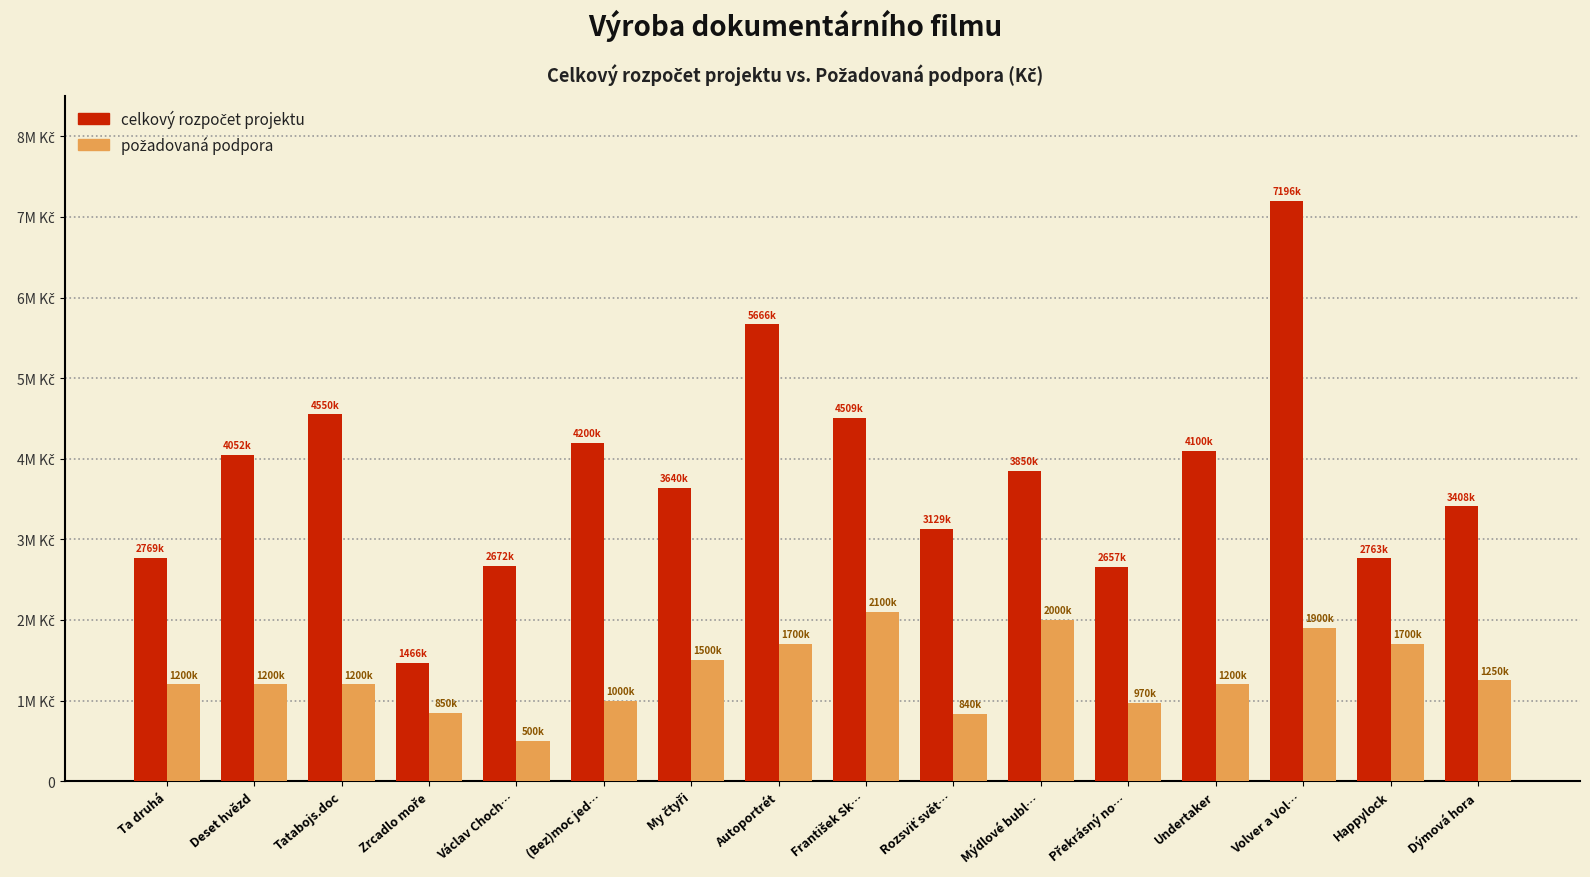

At how many categories does at least one series exceed 7119698?

1